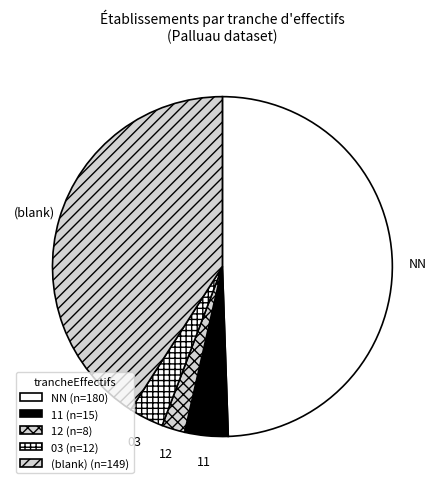

Approximately how many times larger is the value at (blank) compared to NN?

0.8